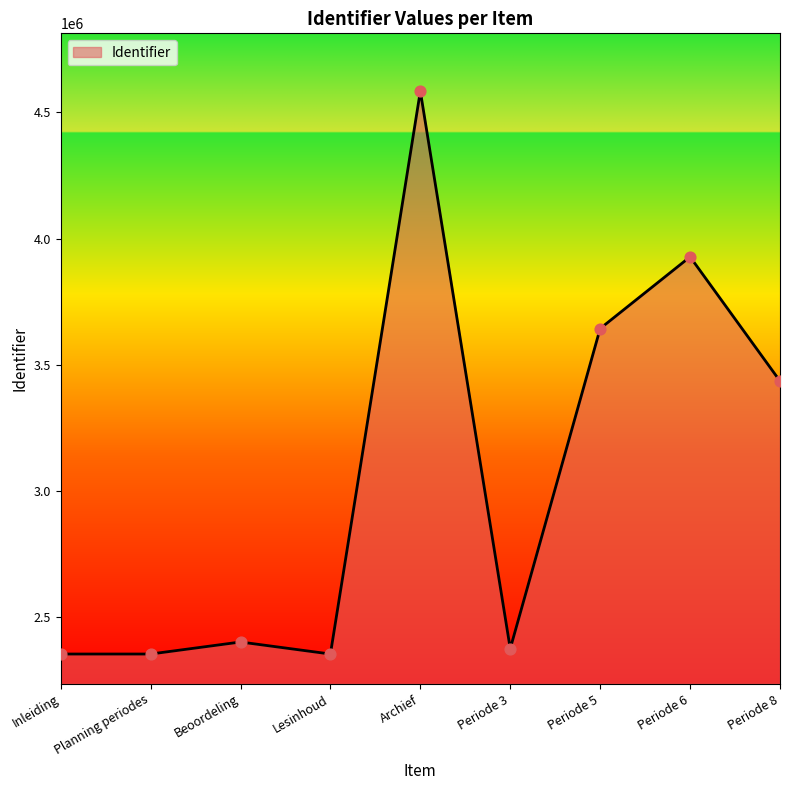

What is the change in value from Inleiding to Beoordeling?

+47674